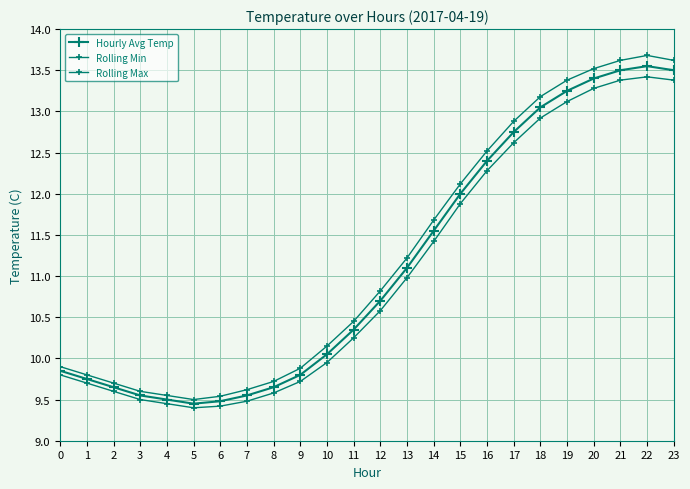

What is the total value across all series at 2?

28.9